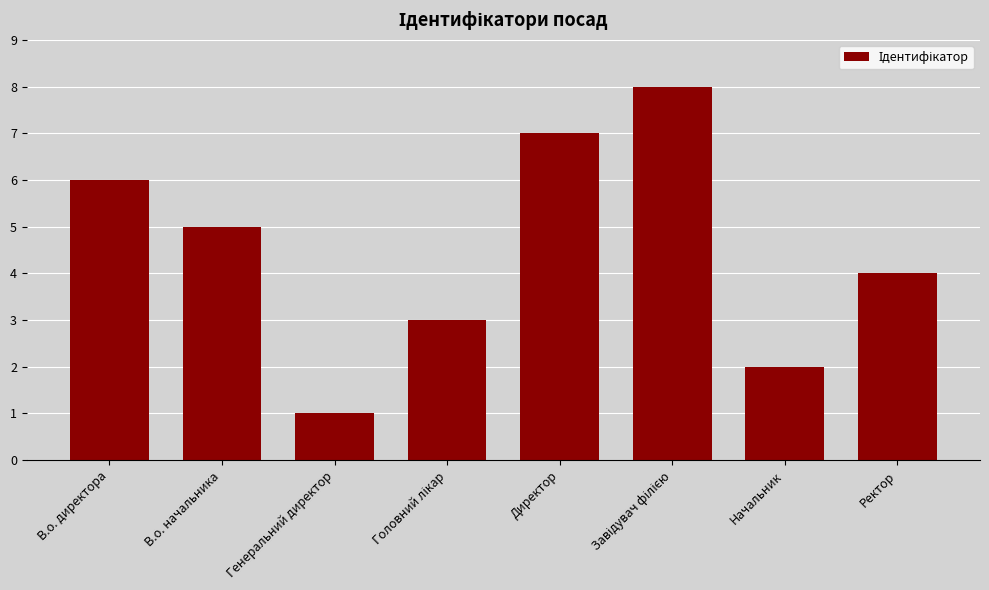

Where does the data first go above 5?

В.о. директора